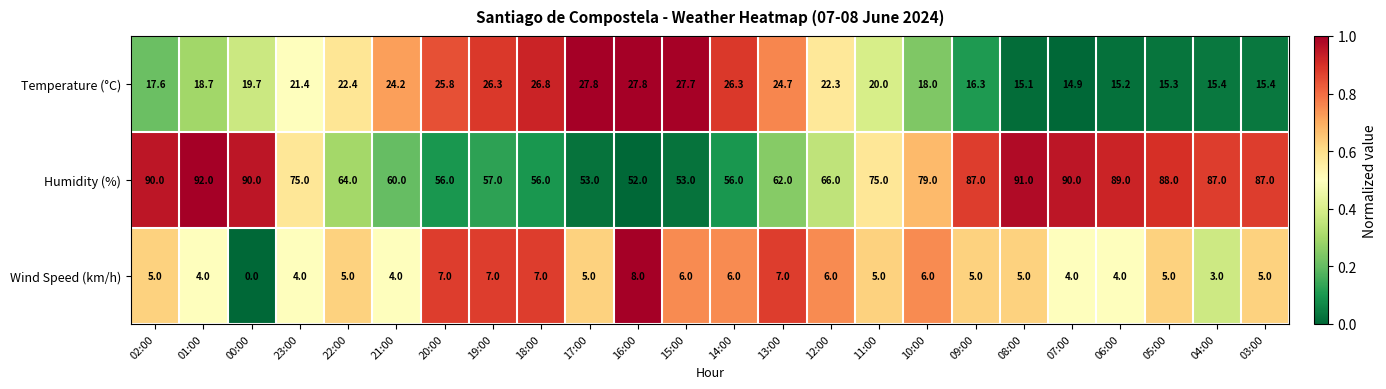

True or false: Wind Speed (km/h) has a value of 8.1 at 12:00.

False